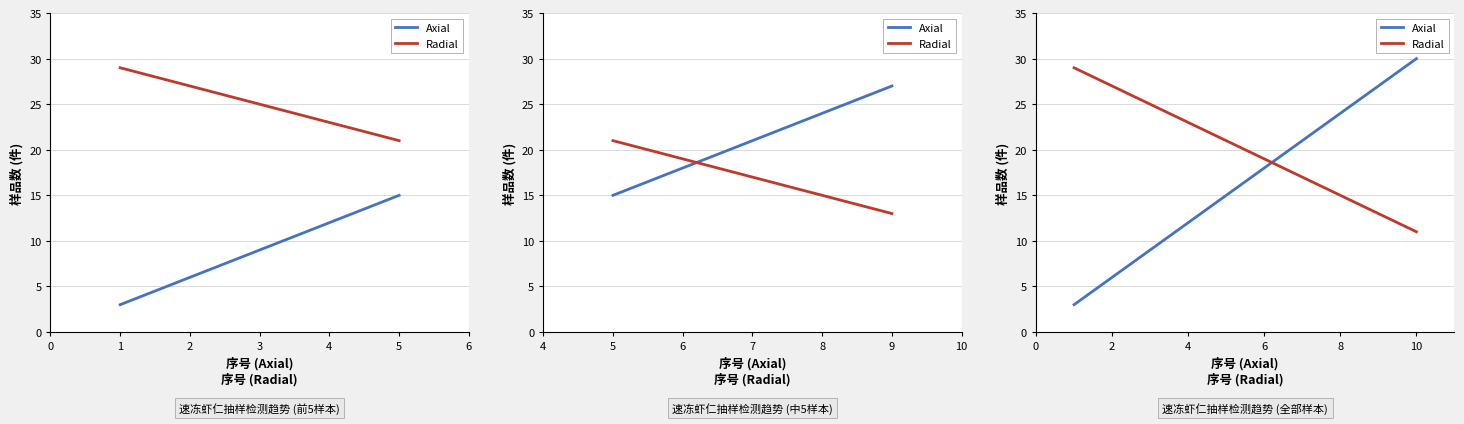

Which series has the largest range (max minus min)?

Axial